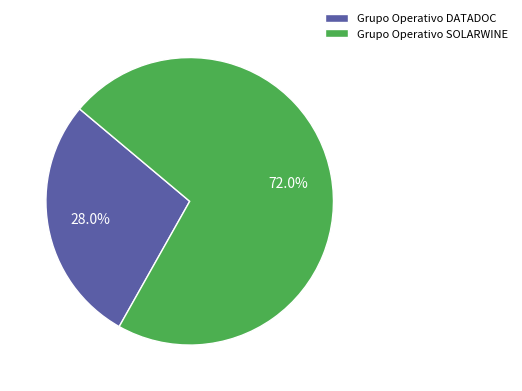

True or false: Grupo Operativo SOLARWINE accounts for 72% of the total.

True